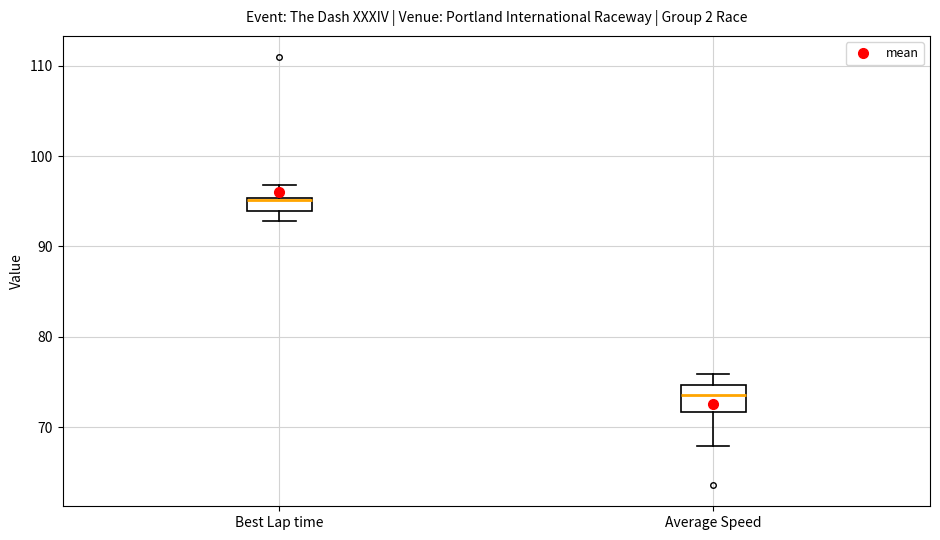

Where does the upper whisker of the box for Best Lap time end on the y-axis? The values are not printed on the chart, so give them approximately, as read against the axis.

97